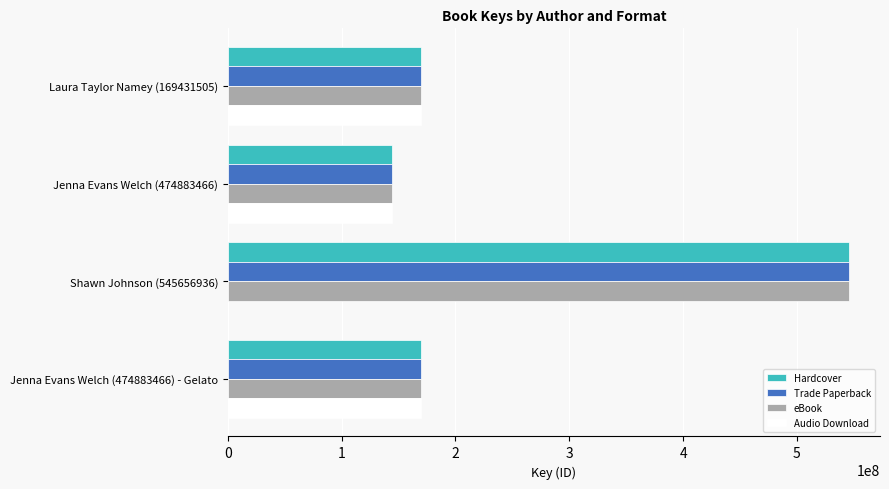

Which category has the highest value across all series?

Shawn Johnson (545656936)